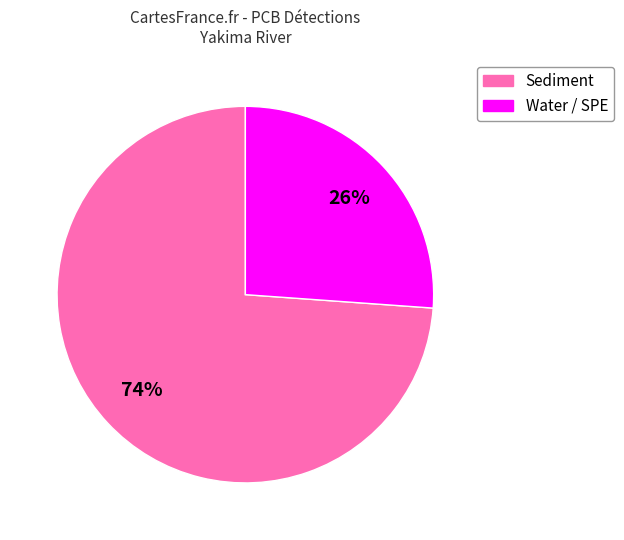

Does any single category account for the majority?

Yes